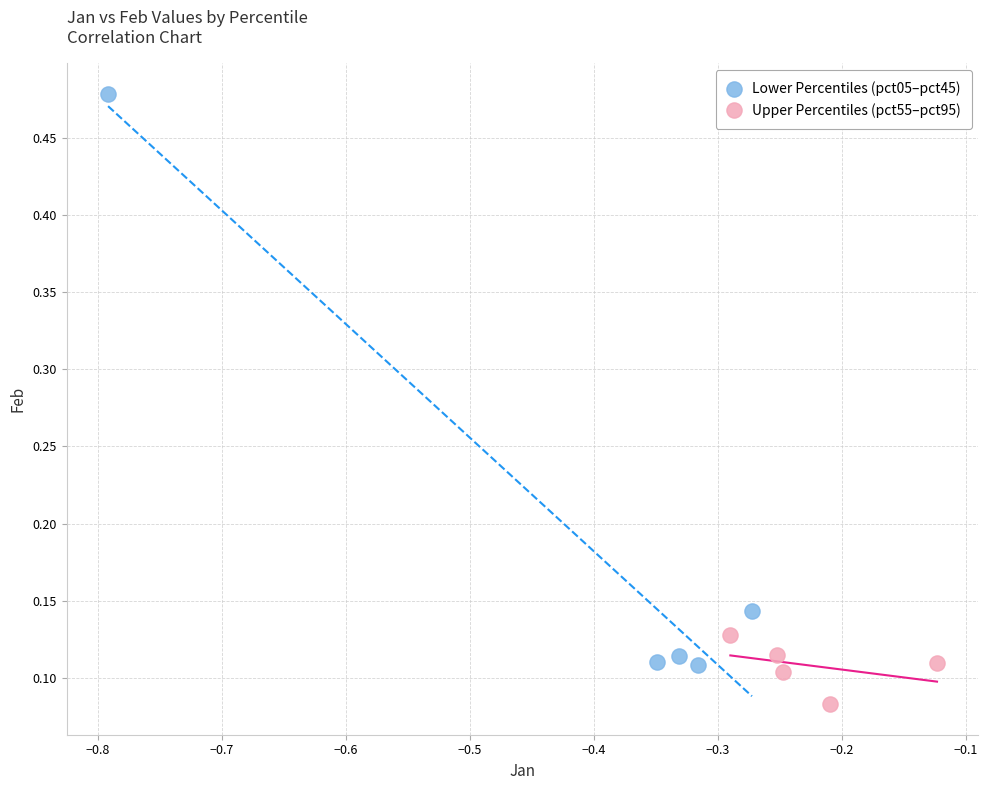

Which series contains the highest Y value?

Lower Percentiles (pct05–pct45)